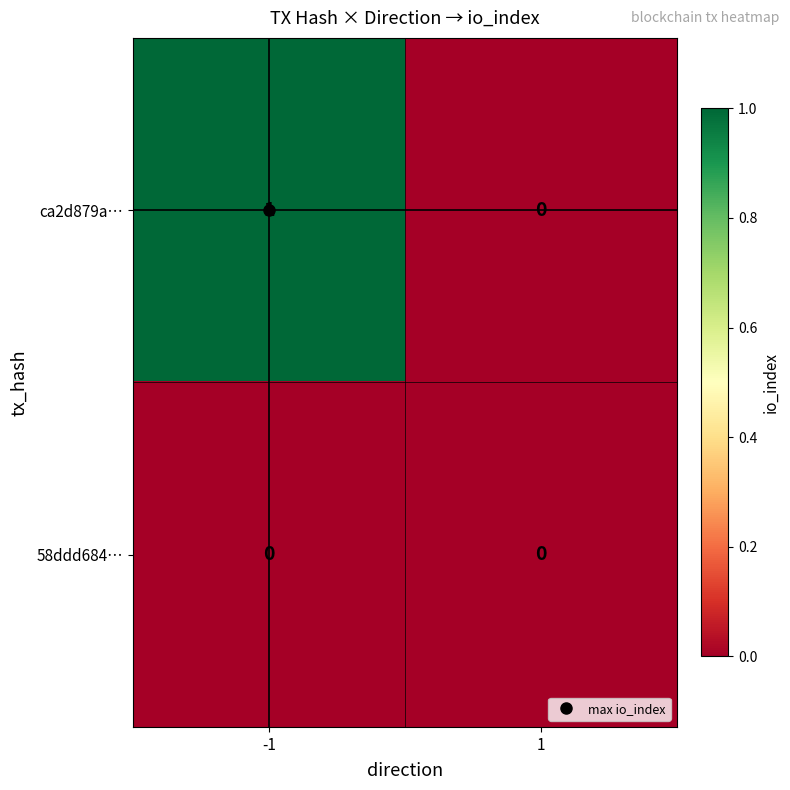

Count the number of data series in this chart.

2